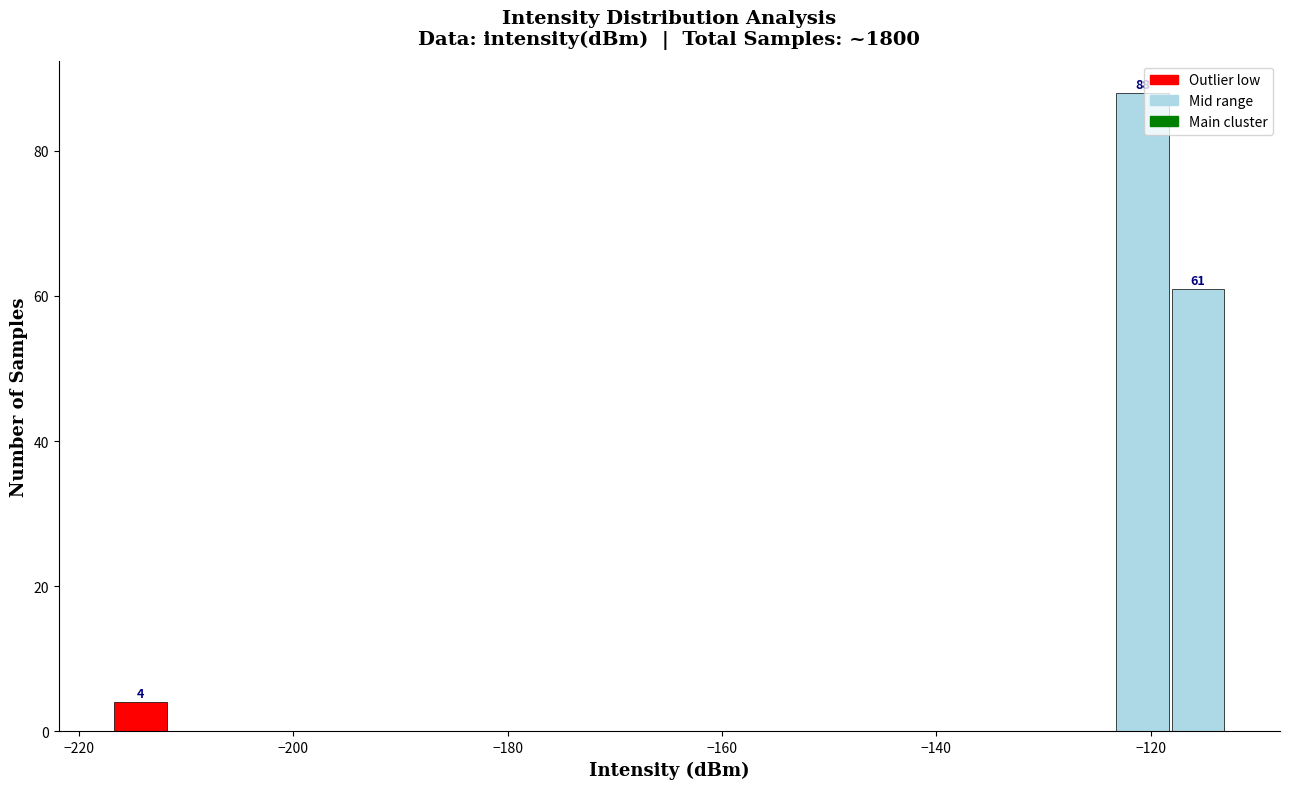

Around what value on the x-axis is the tallest bar? Give the approximate position of its centre, as read against the axis.

-120